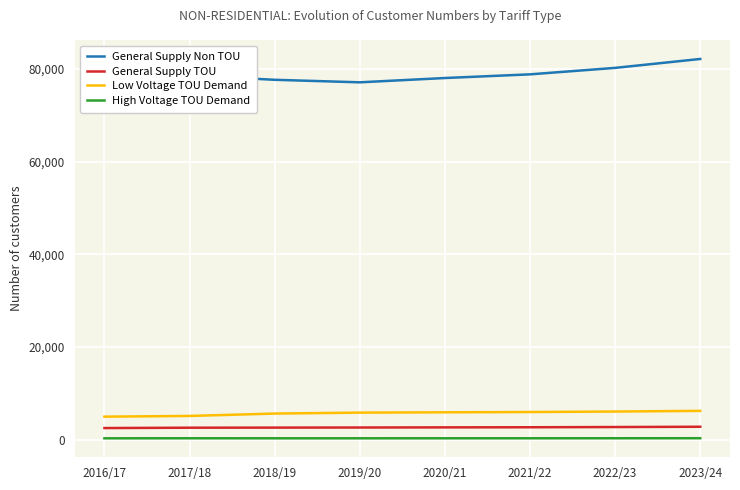

List the series in order of their peak value, lowest first.

High Voltage TOU Demand, General Supply TOU, Low Voltage TOU Demand, General Supply Non TOU